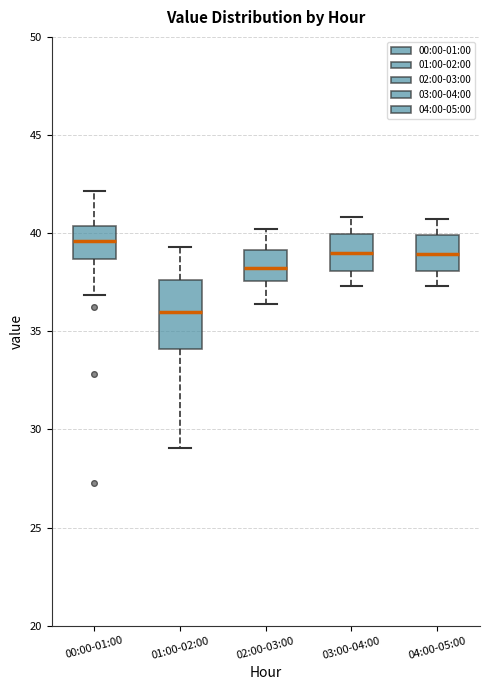

Which box has the lowest median line?

01:00-02:00